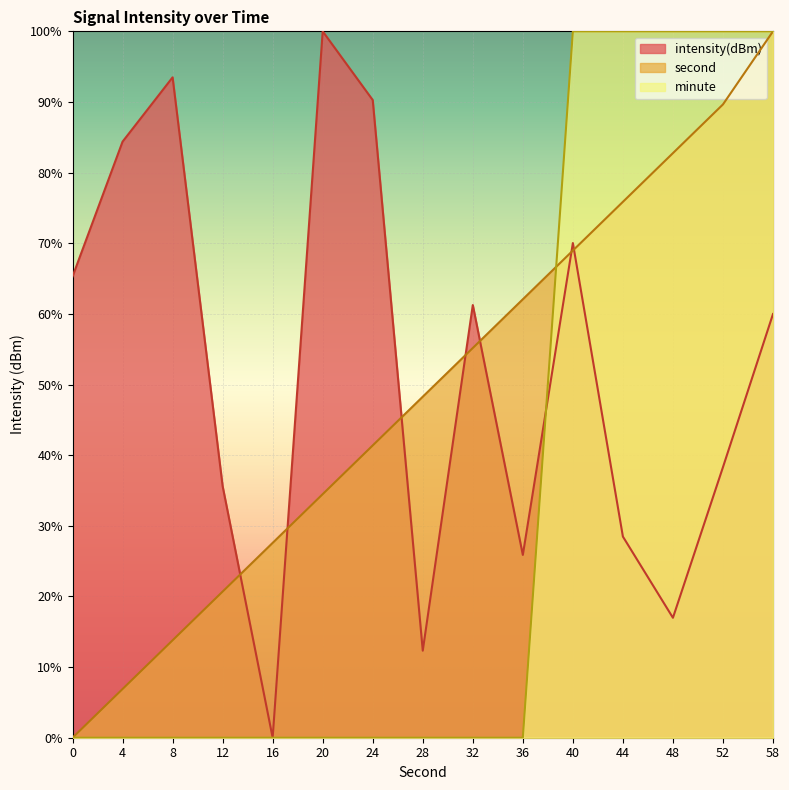

What value does the second series have at 48?

82.8